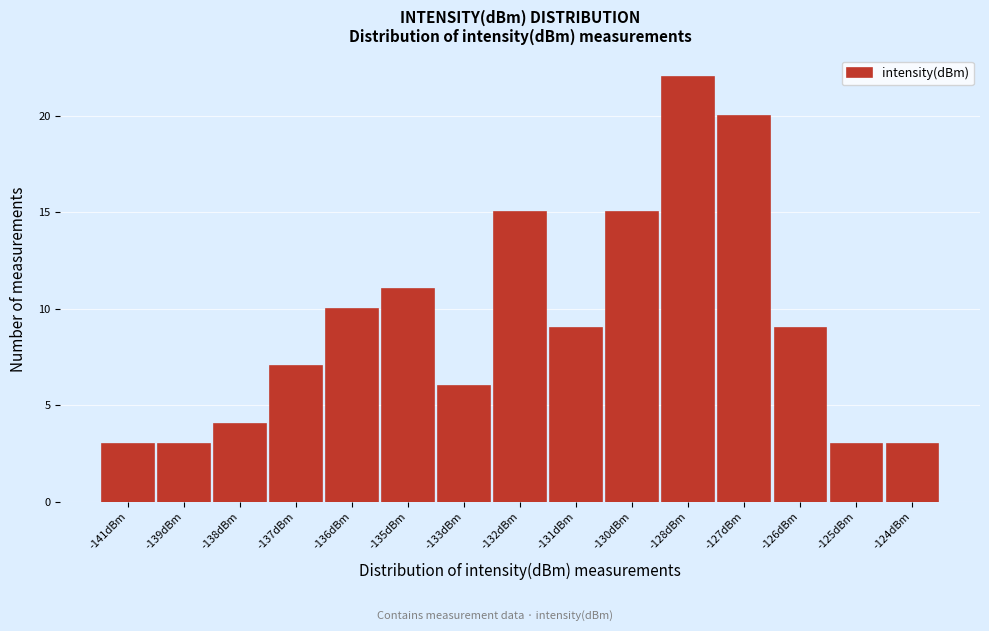

Reading left to right, what are all the values shown in this chart?

3	3	4	7	10	11	6	15	9	15	22	20	9	3	3